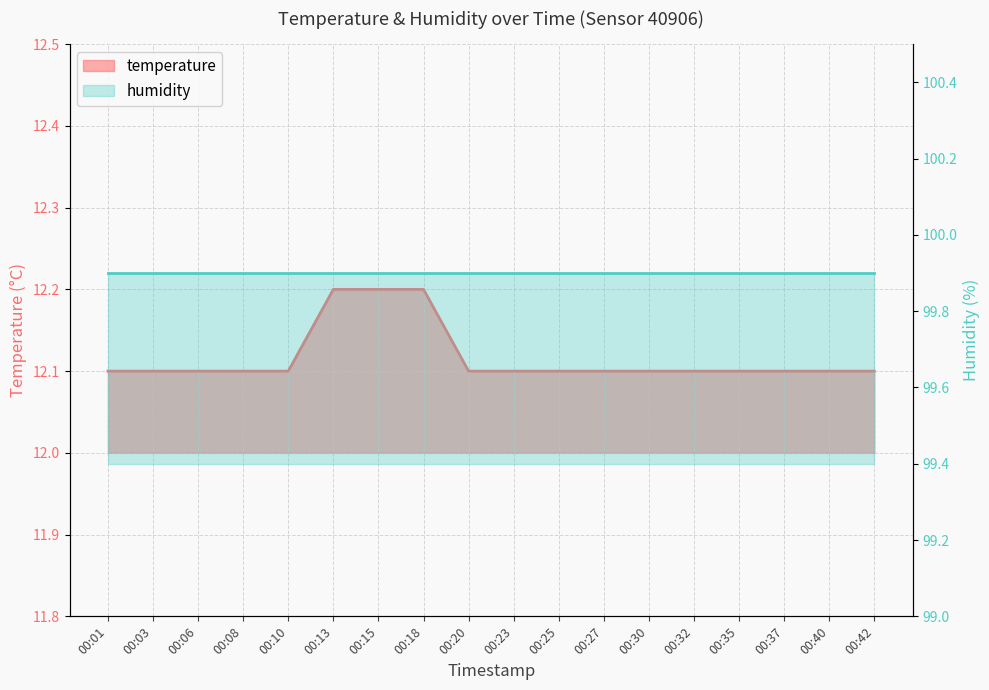

What is the value of the 4th point from the left?

12.1